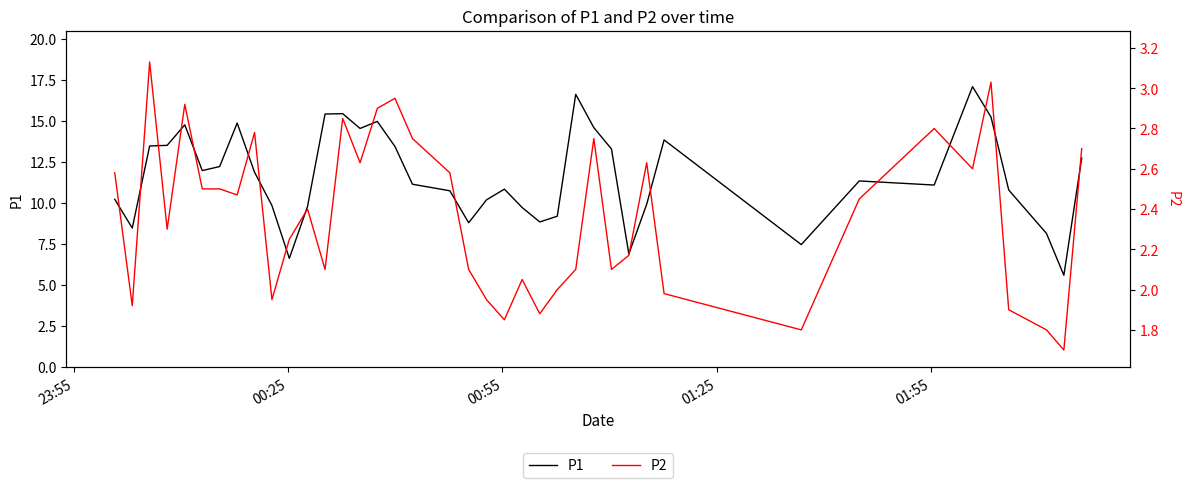

Does the chart display data point markers on the line(s)?

No